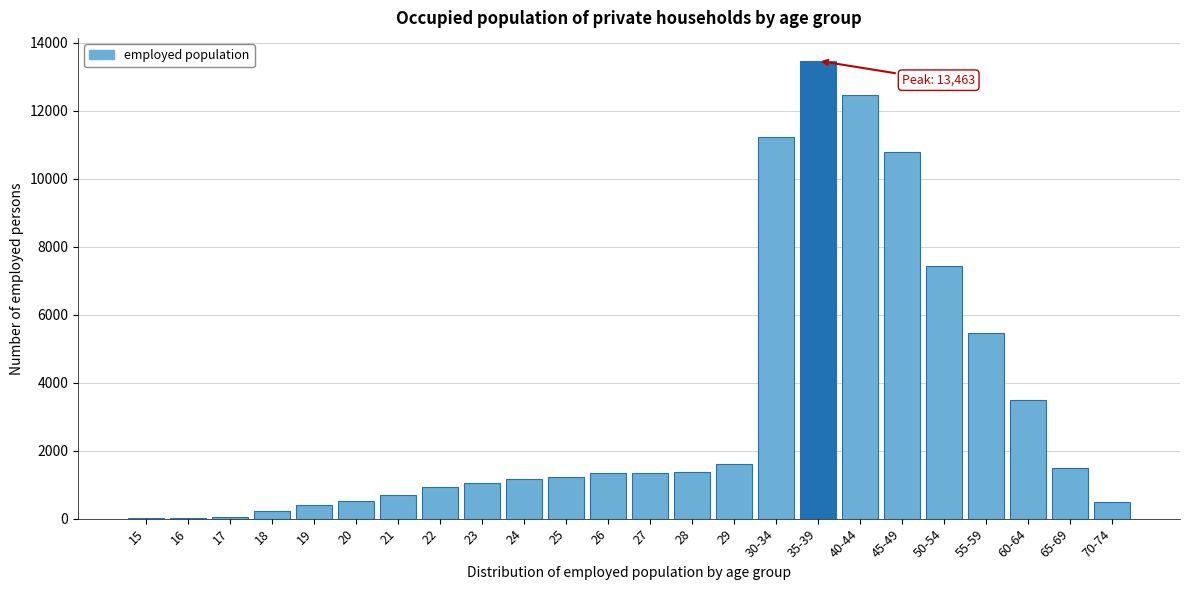

What is the change in value from 40-44 to 70-74?

-11977